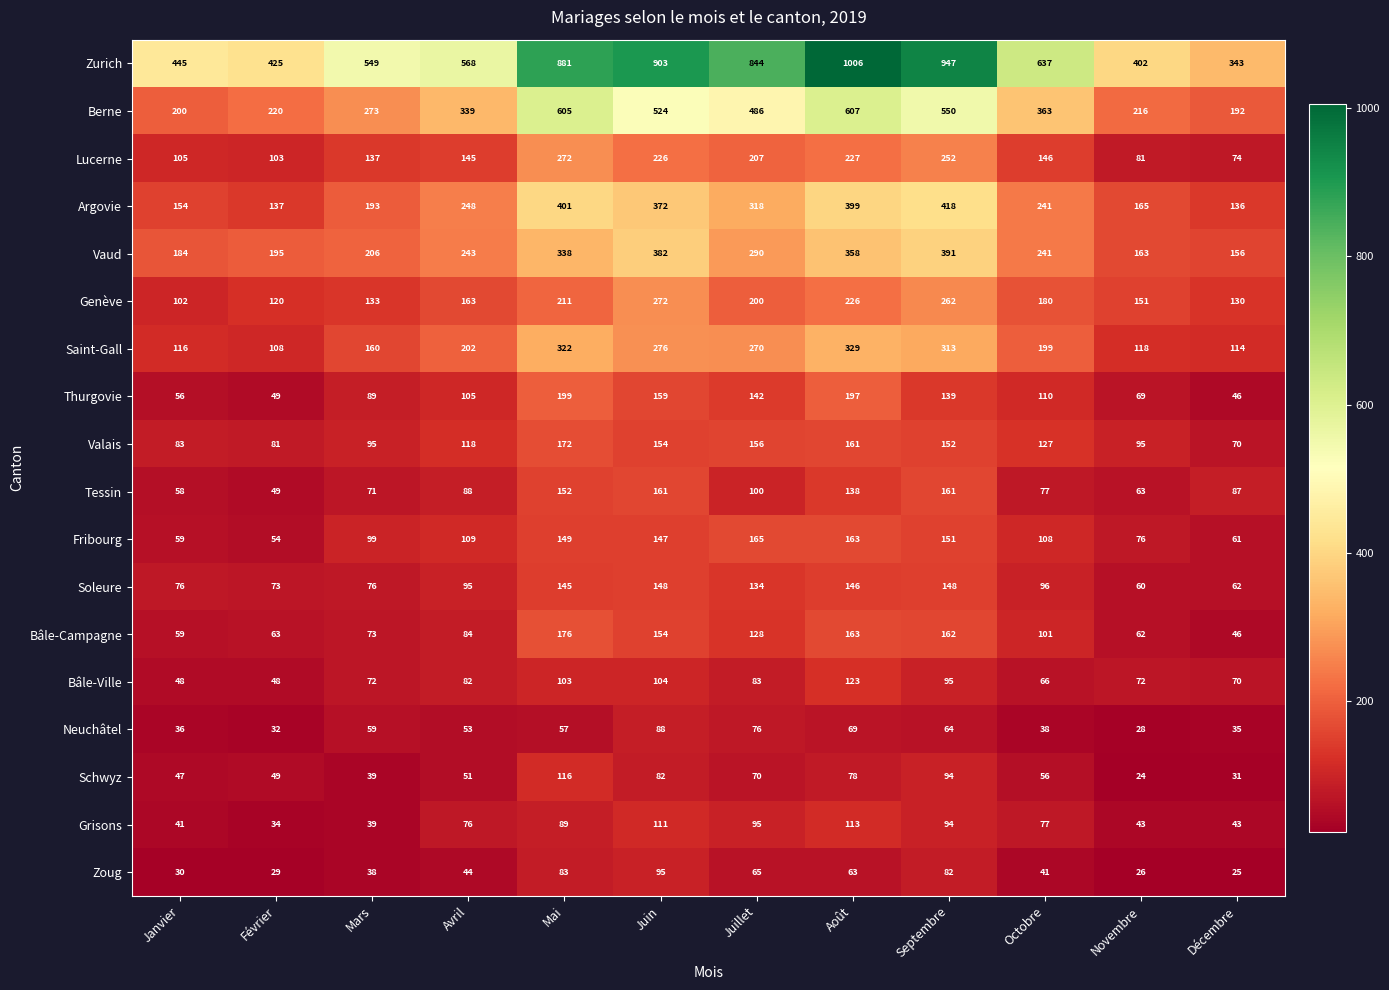

At which category does the chart reach its peak across all series?

Août